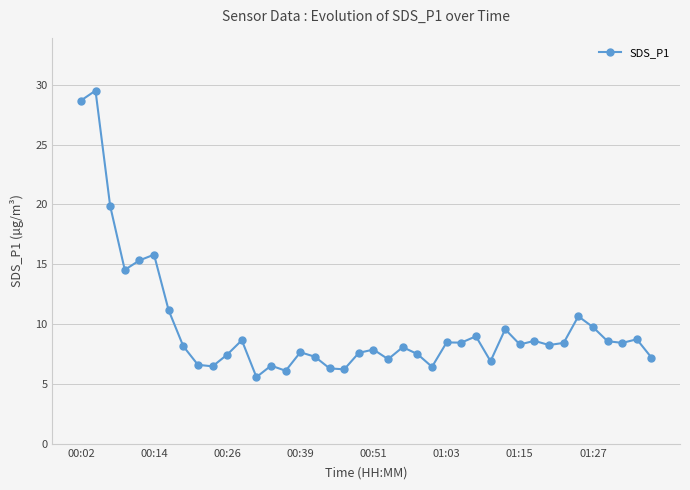

What is the maximum value shown in the chart?

29.5